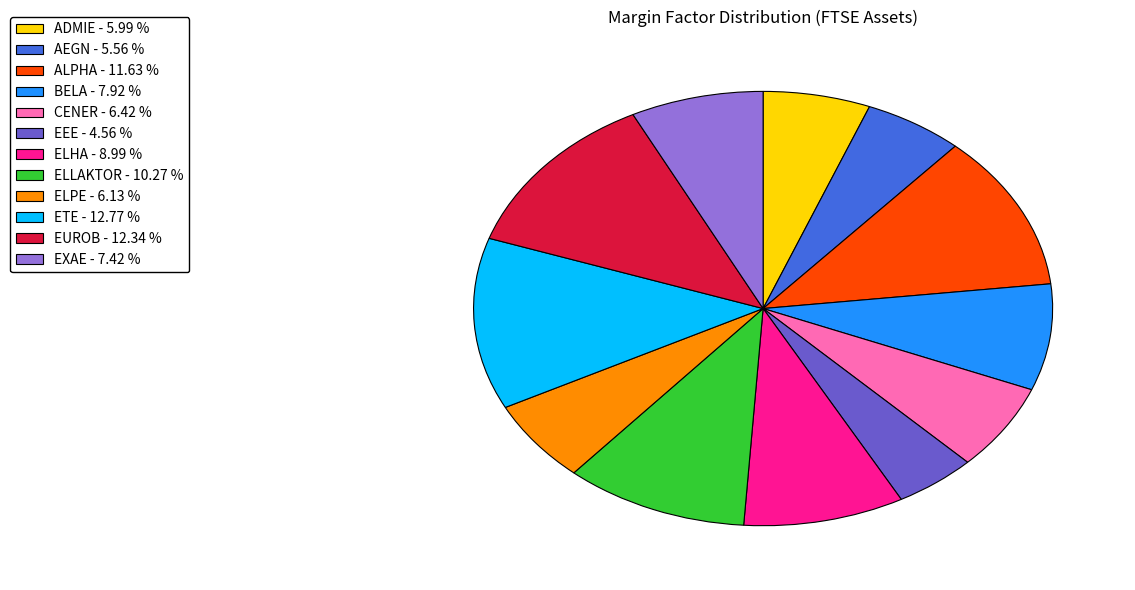

Does ADMIE - 5.99 % account for over 50% of the chart?

No